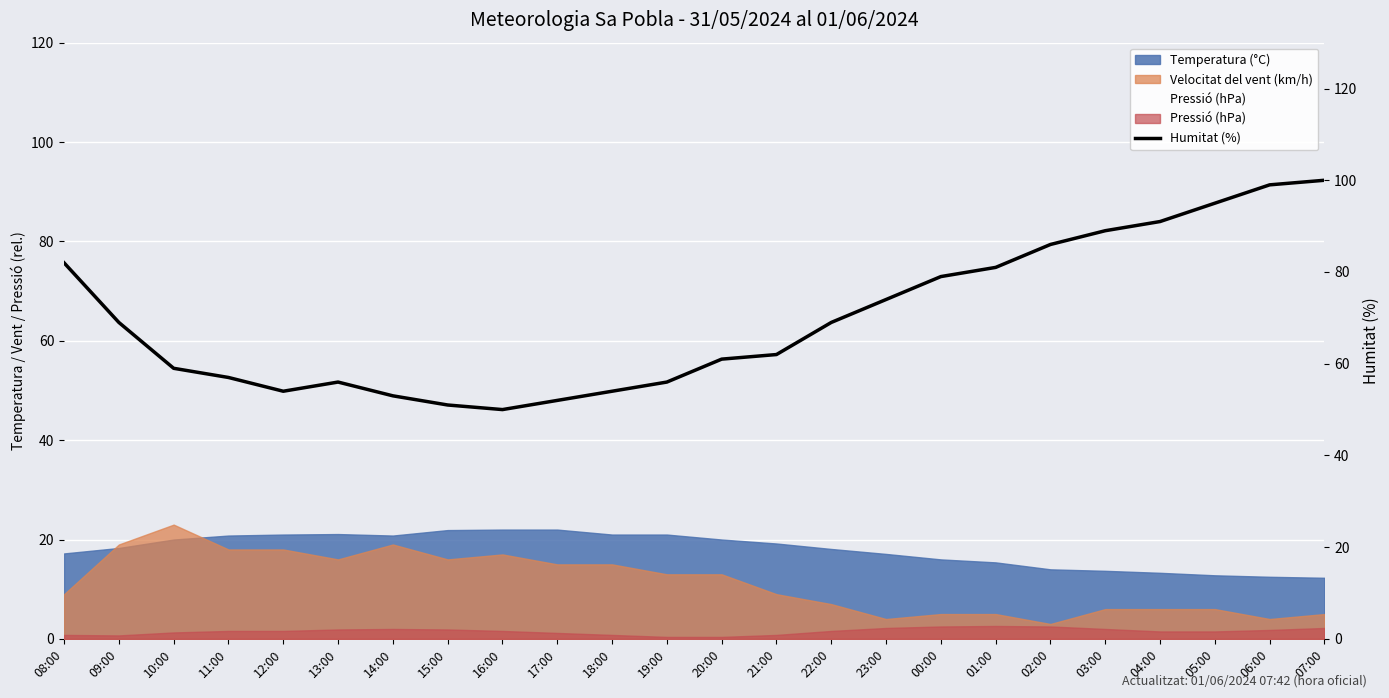

Read the value at 01:00.

81